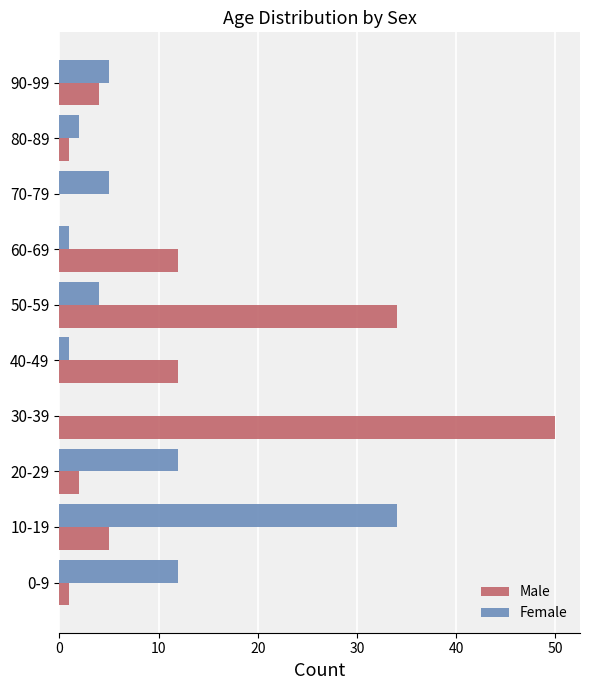

What is the average value of the Male series?

12